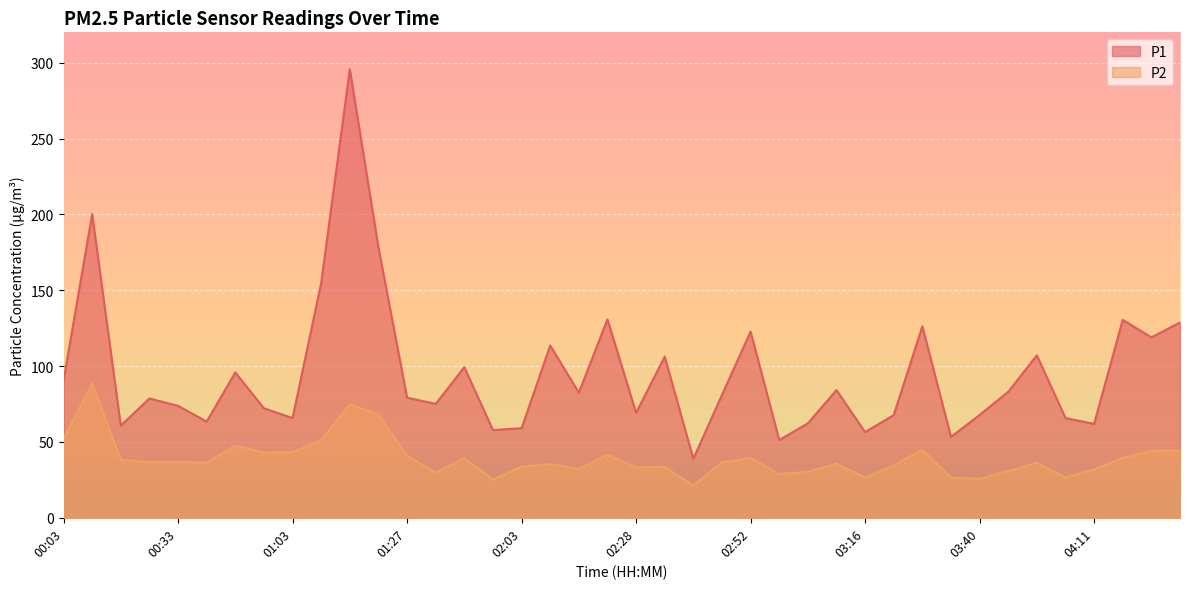

What is the difference between the maximum and minimum values in the P1 series?

256.8